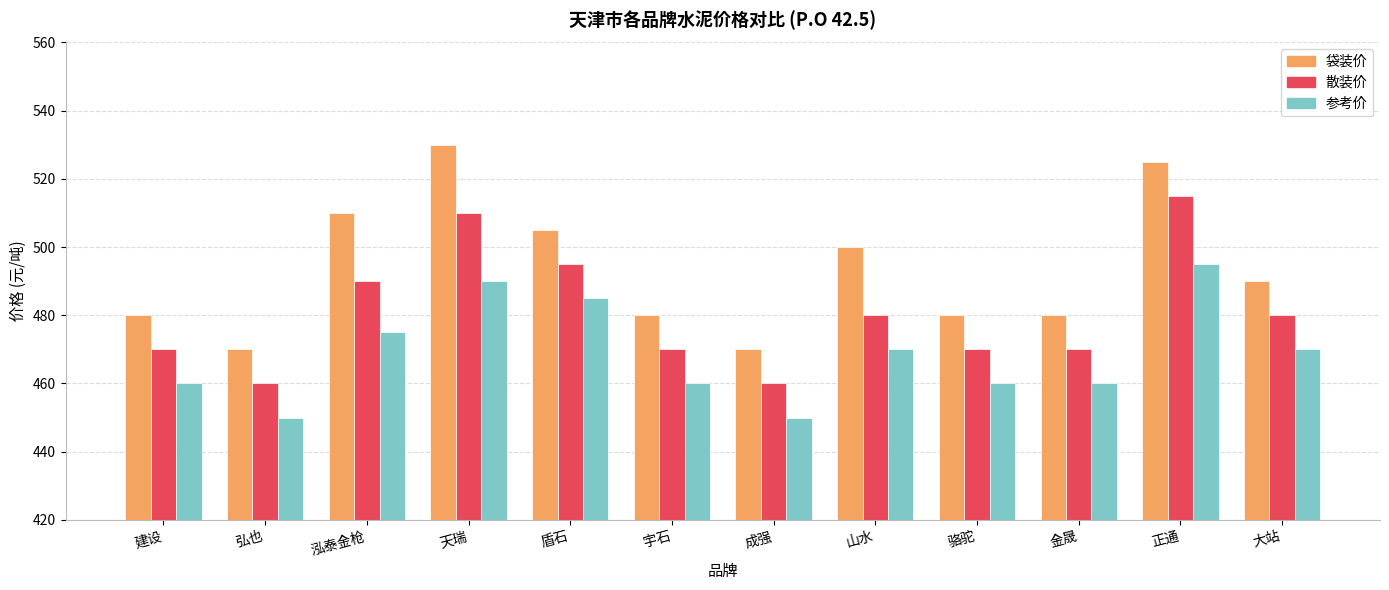

How many categories are shown in the chart?

12